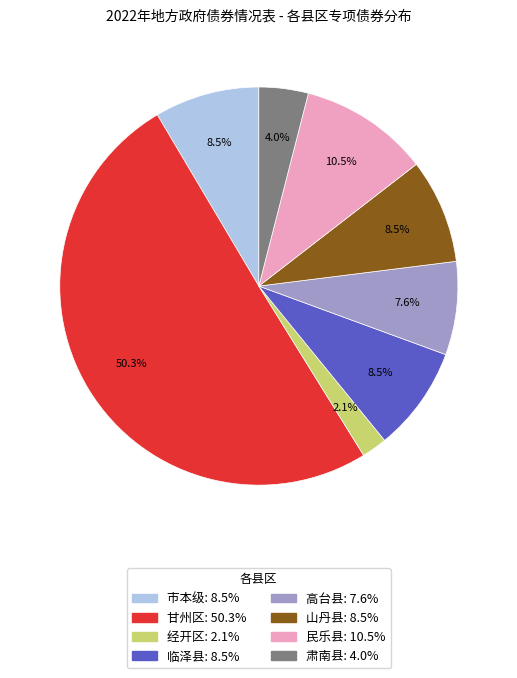

How much of the chart is everything except 甘州区?

49.7%